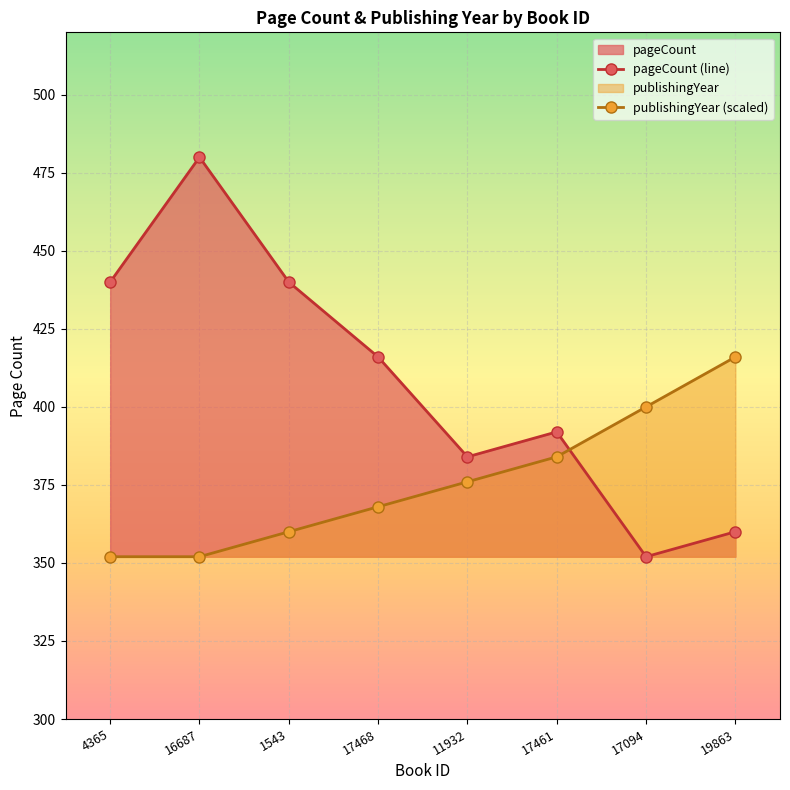

What is the difference between the highest and lowest values at 11932?

8